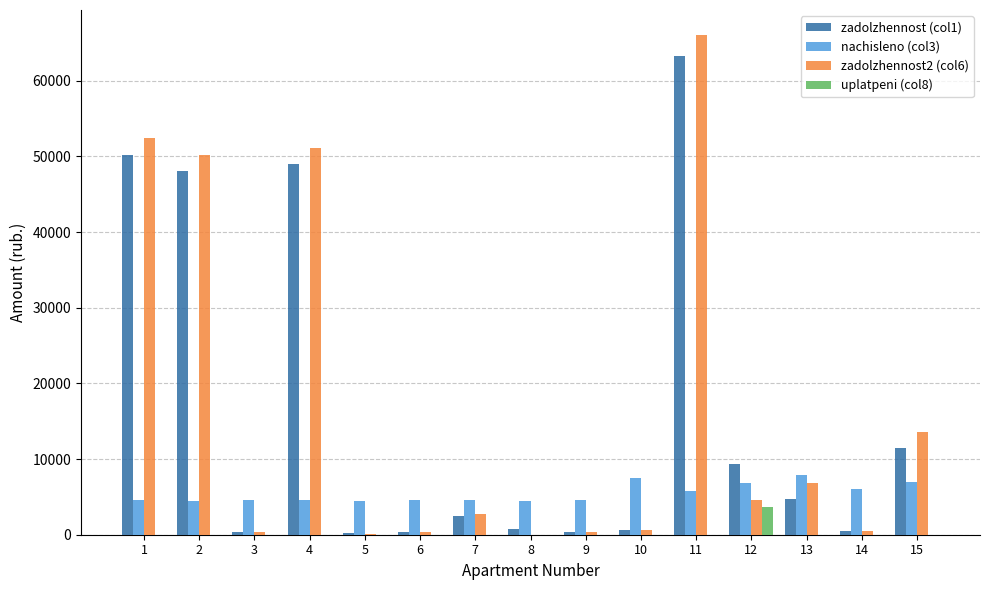

The value of uplatpeni (col8) at 10 is -2243.9. True or false?

False